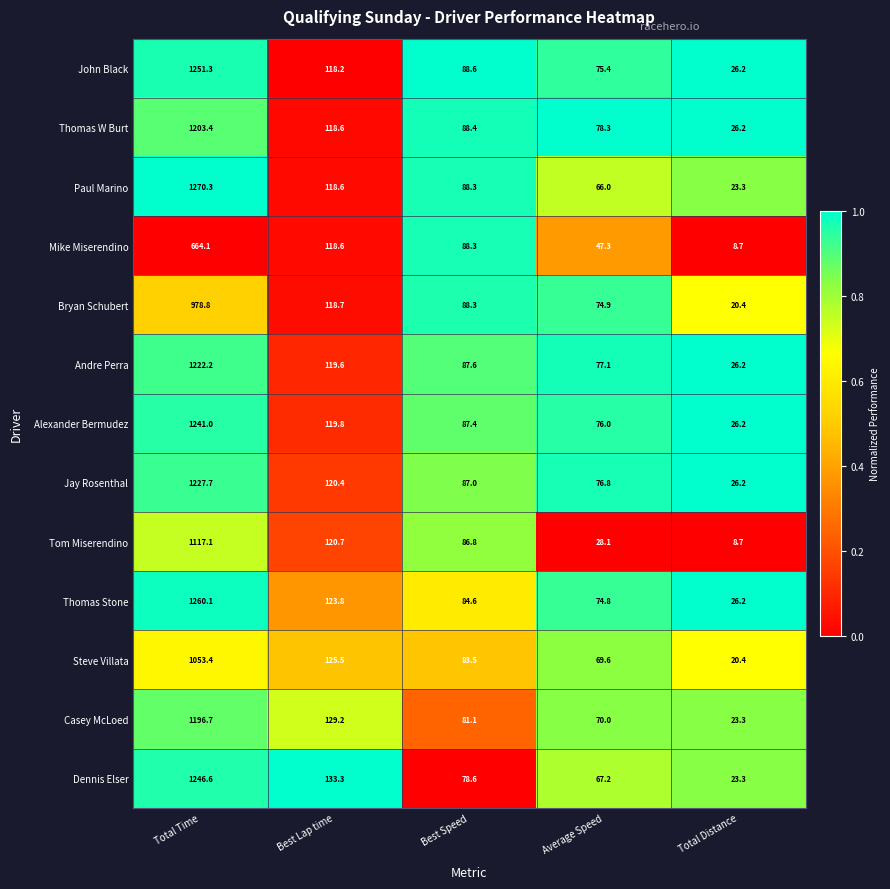

Which series has the largest range (max minus min)?

Paul Marino